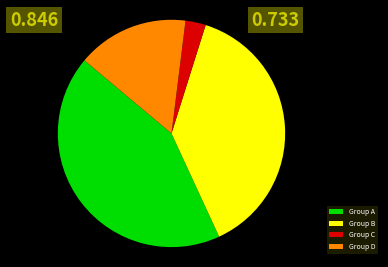

Which slice is the largest?

Group A